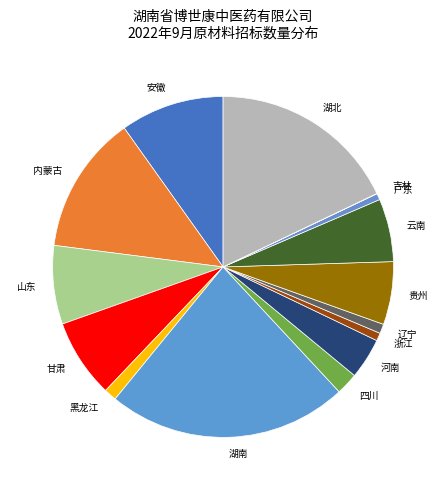

Which category has the biggest portion of the pie?

湖南